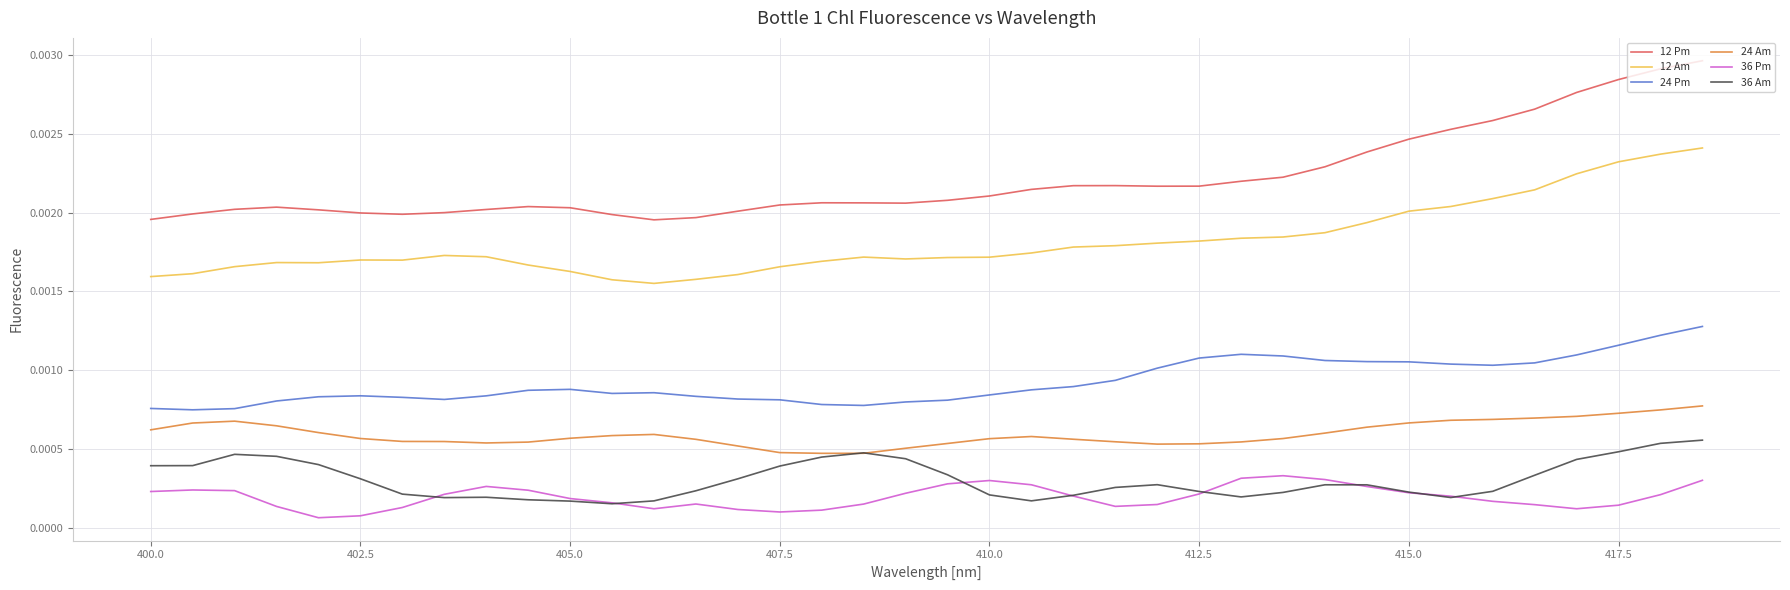

Which series has the largest total across all categories?

12 Pm